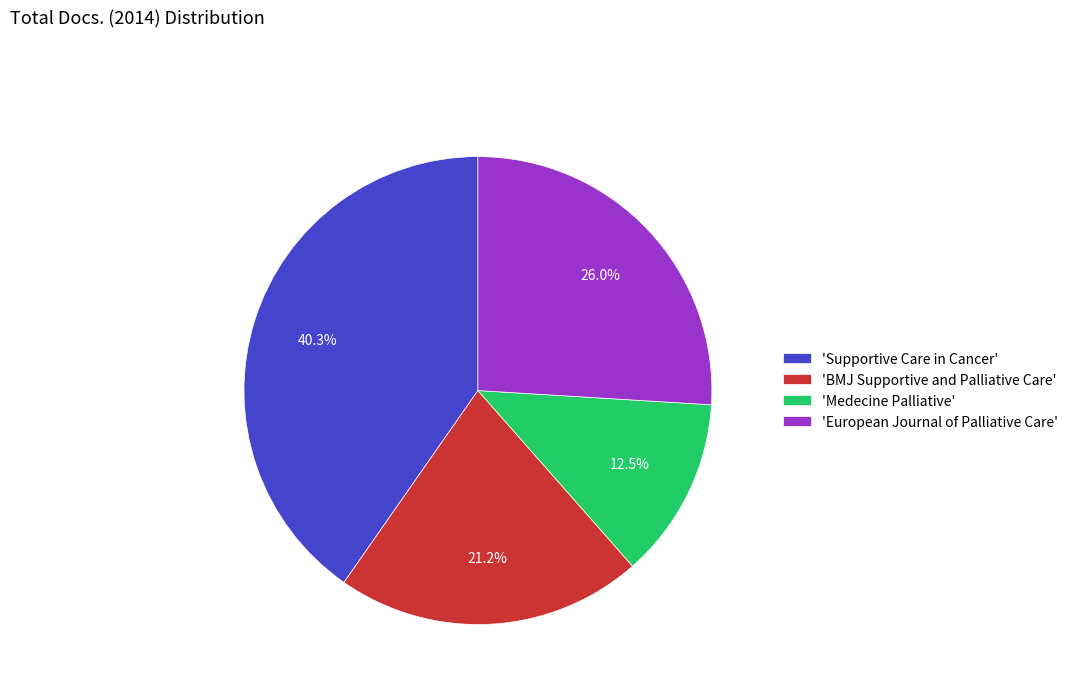

Does 'BMJ Supportive and Palliative Care' account for over 50% of the chart?

No